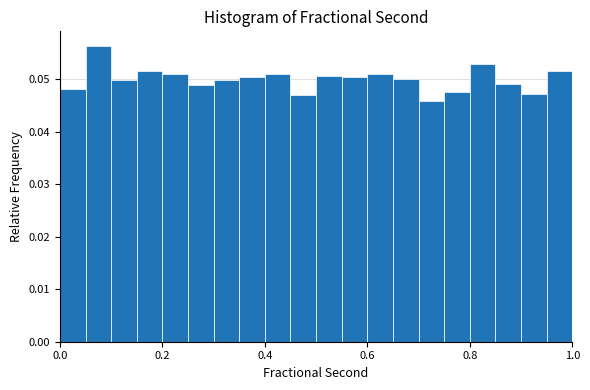

Around what value on the x-axis is the tallest bar? Give the approximate position of its centre, as read against the axis.

0.08